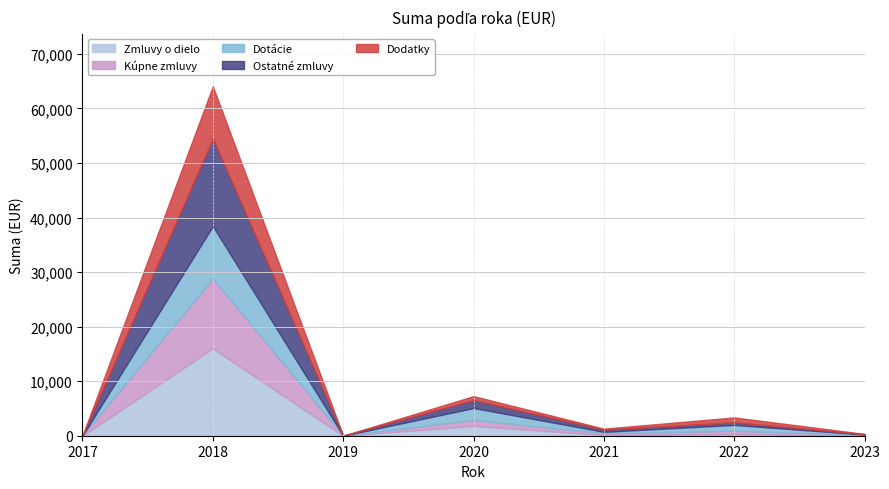

True or false: Suma (top) has a value of -12737.2 at 2023.

False